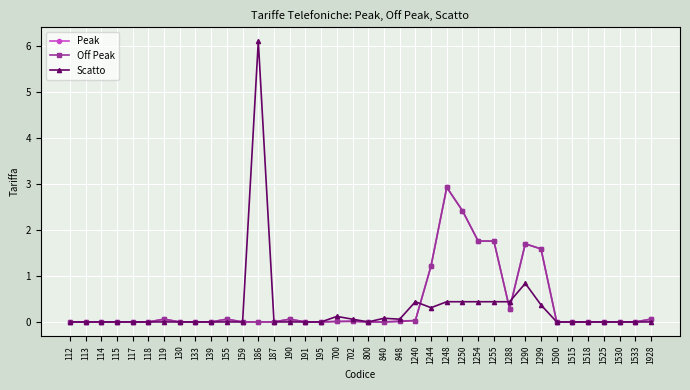

Does the chart have visible grid lines?

Yes